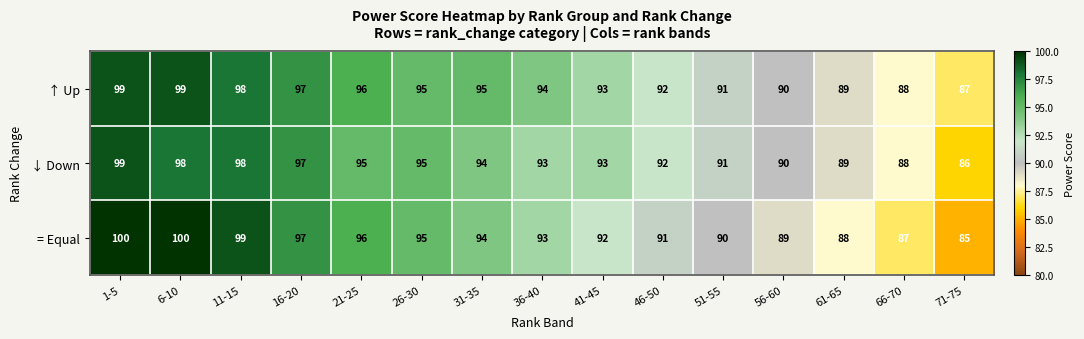

What is the difference between the highest and lowest values at 1-5?

1